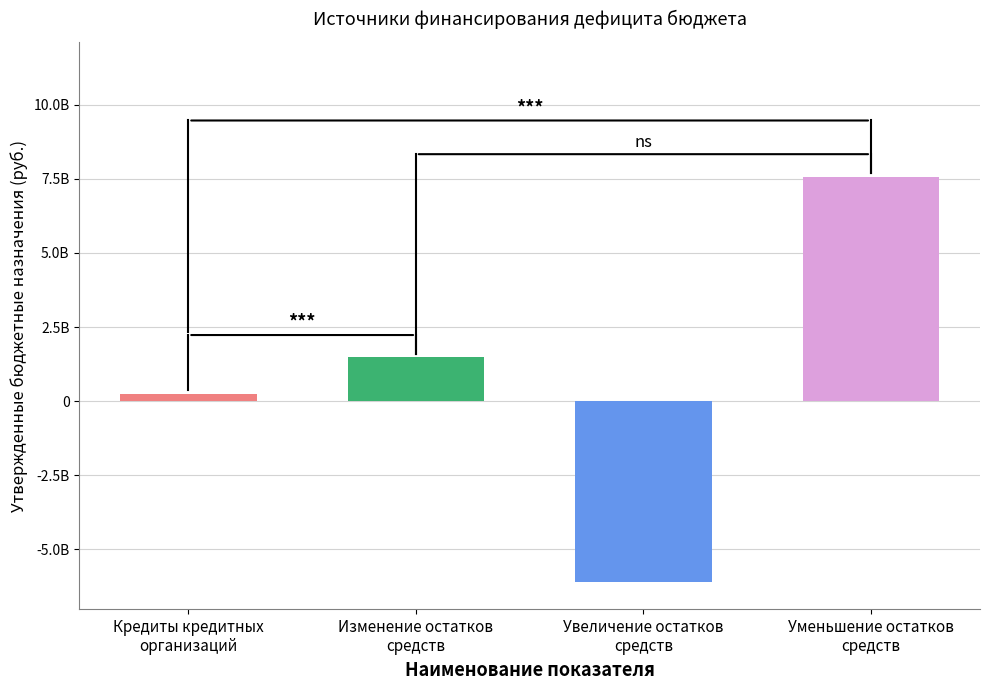

The chart shows a value of 5042228700.7 at Уменьшение остатков
средств. True or false?

False